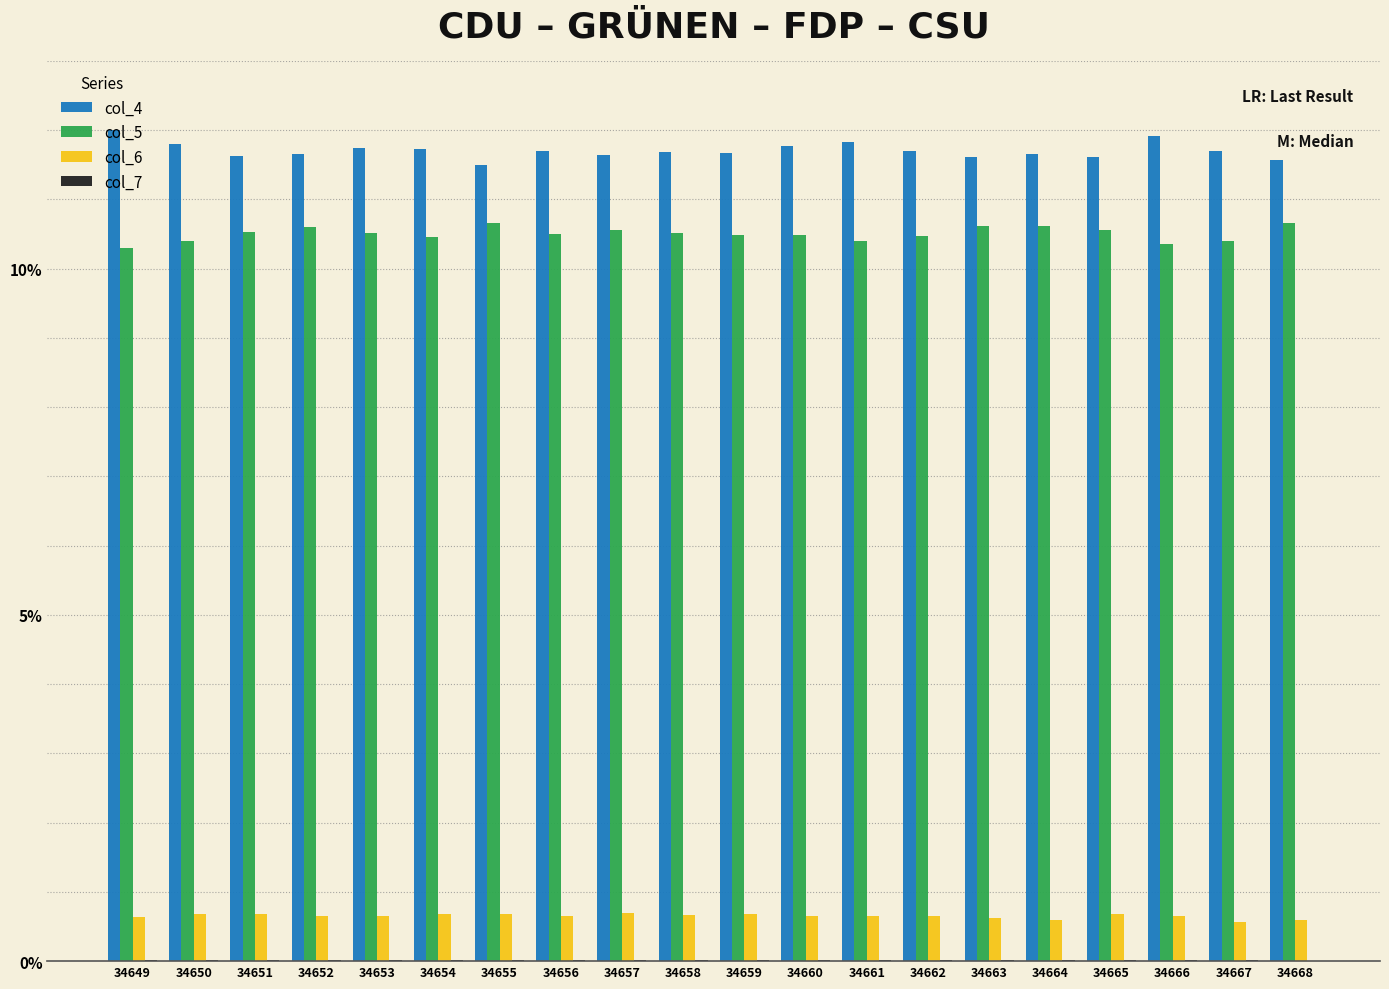

Count the number of categories in the chart.

20